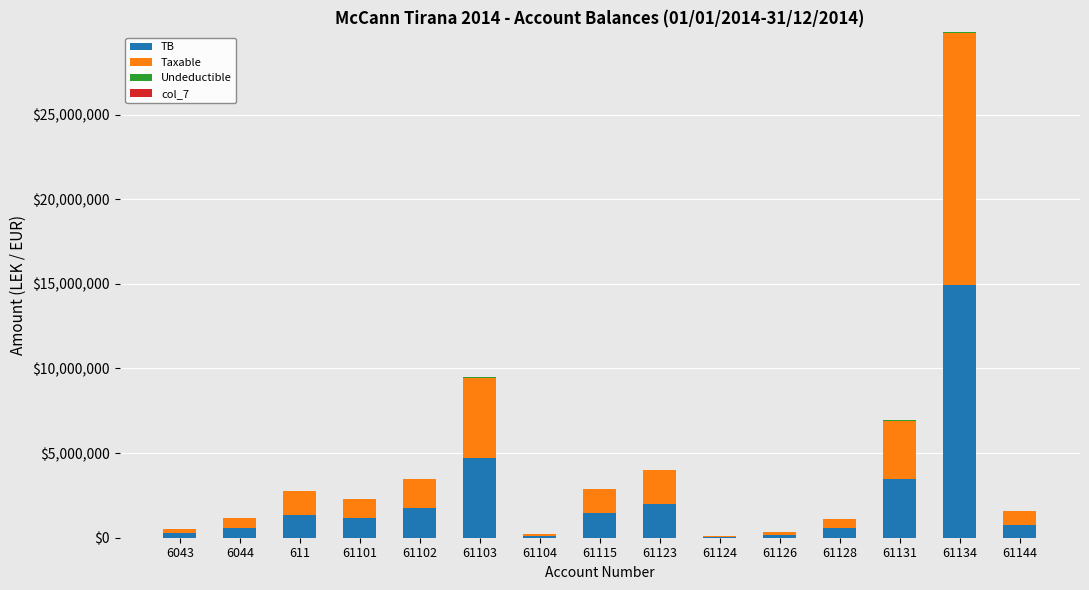

What is the sum of all TB values?

33343095.0